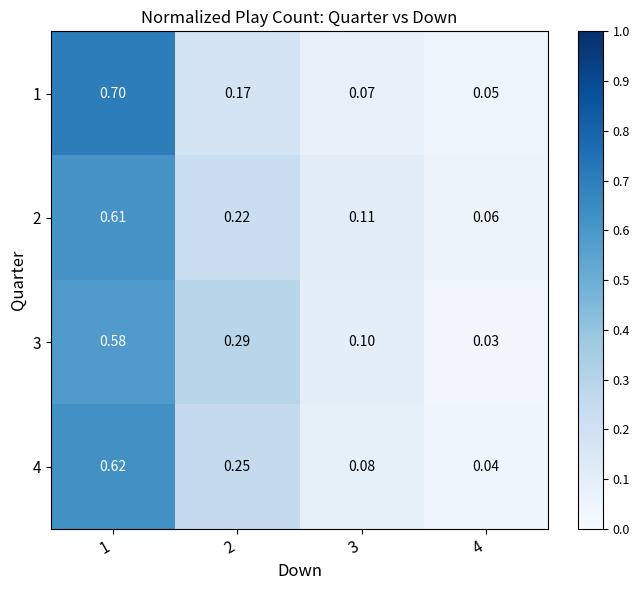

Is the value of 1 at 3 greater than the value of 2 at 1?

No